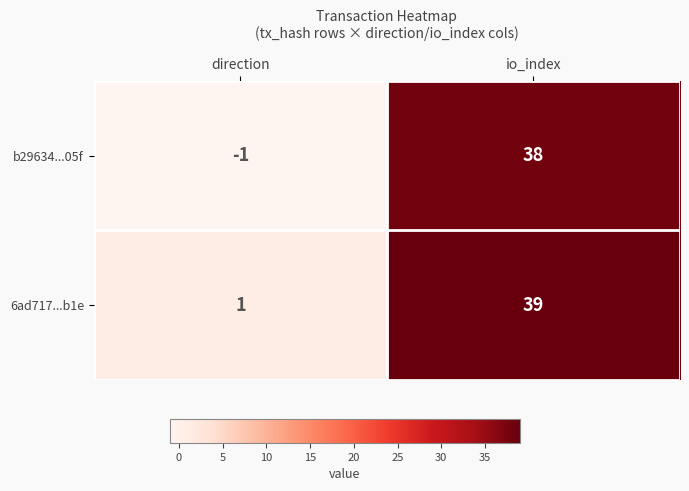

What is the difference between the 6ad717...b1e values at io_index and direction?

38